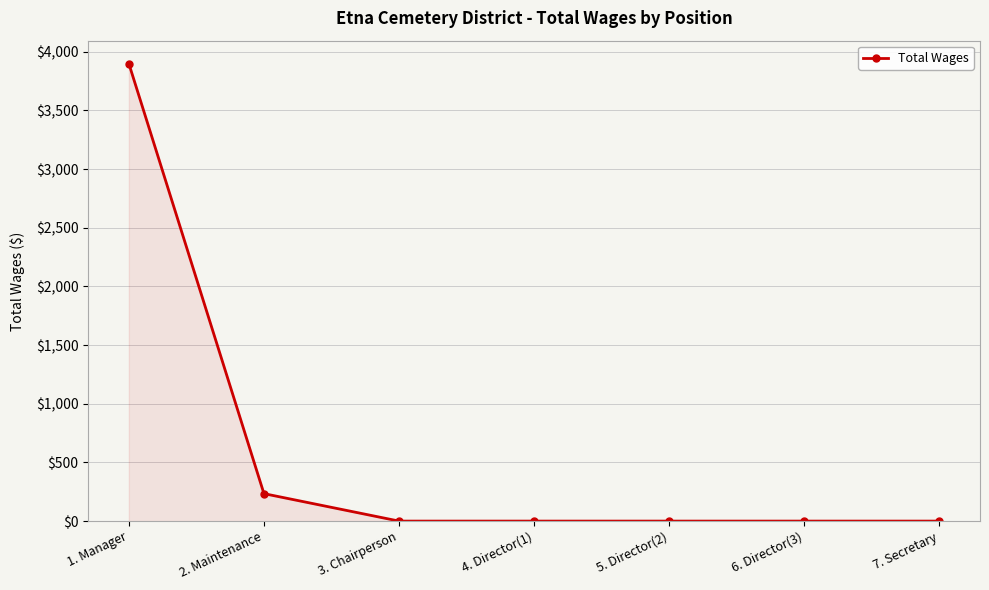

The value at 1. Manager is 3899. True or false?

True